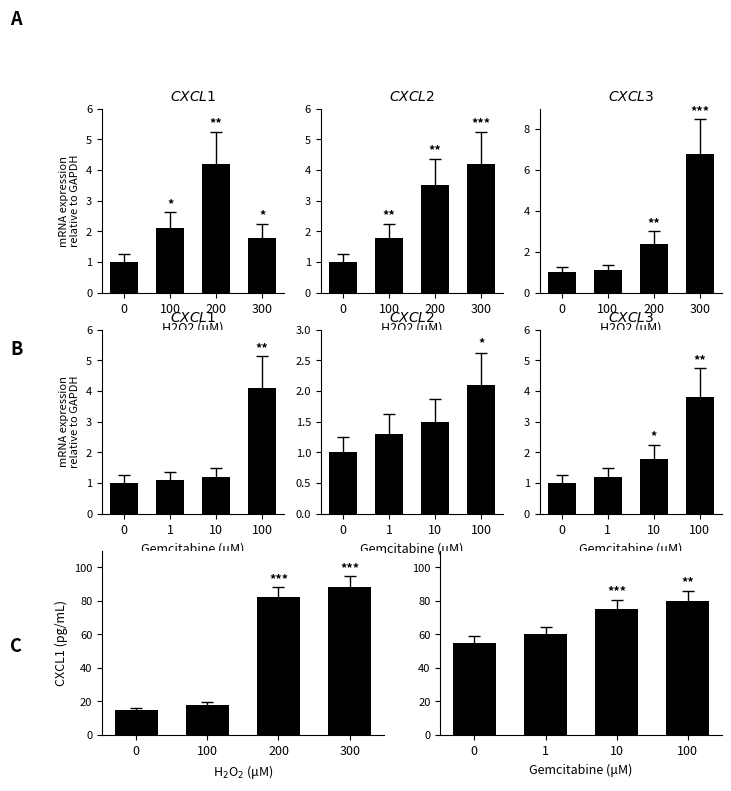

Is the value of CXCL2 at 0 greater than the value of H2O2_CXCL1 at 300?

No